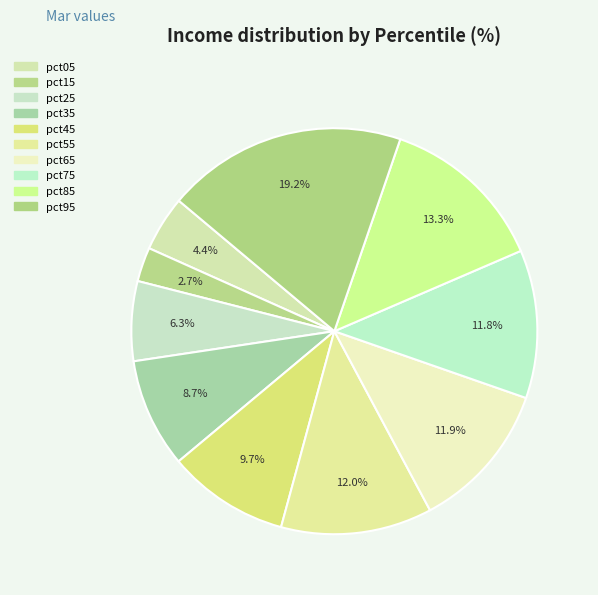

Which has a higher value, pct45 or pct85?

pct85